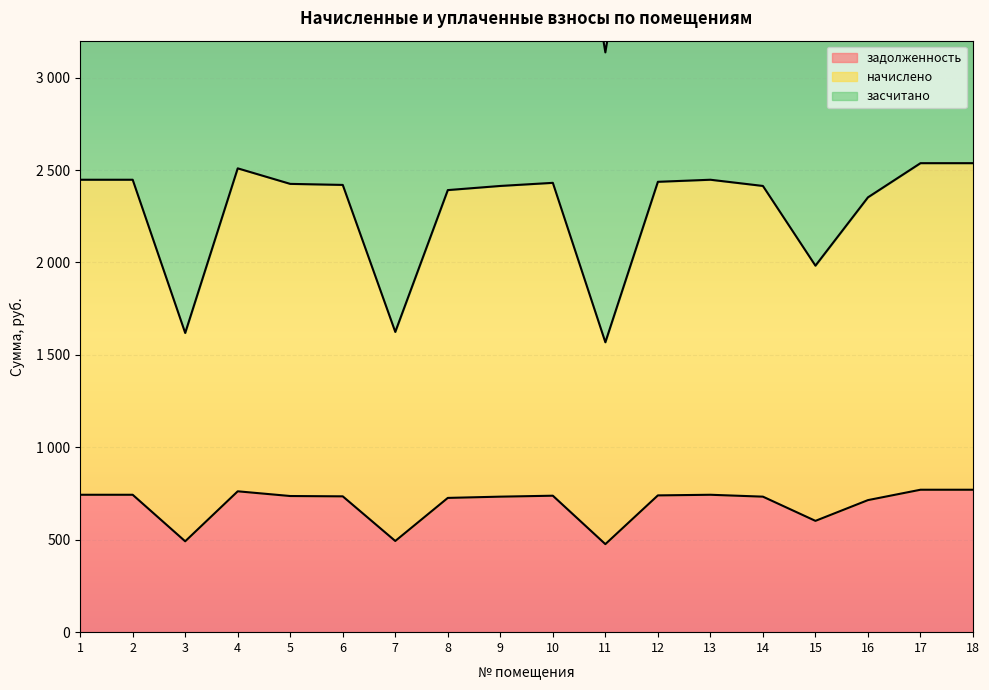

How many interior local peaks does the засчитано series have?

3